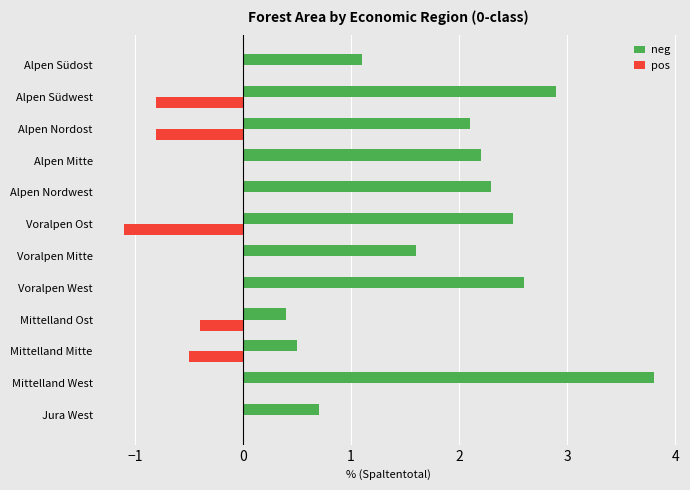

What value does the pos series have at Alpen Nordost?

-0.8